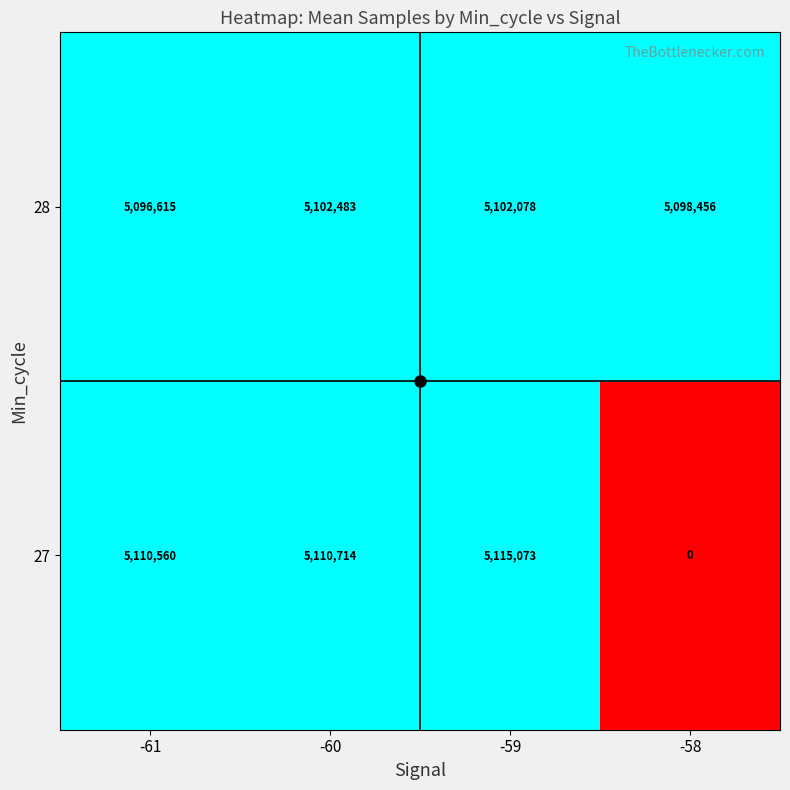

Rank the series by their maximum value, from highest to lowest.

27, 28